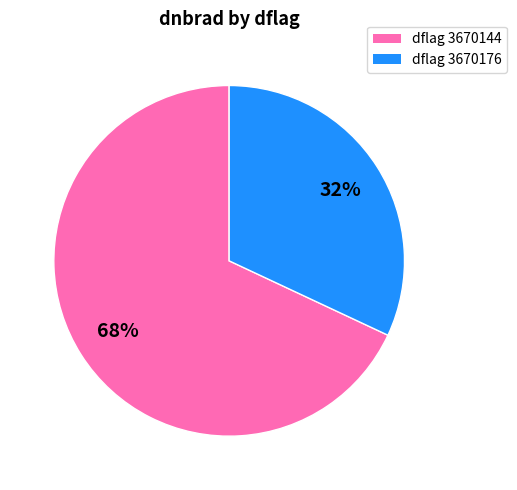

Is there a majority slice in this chart?

Yes